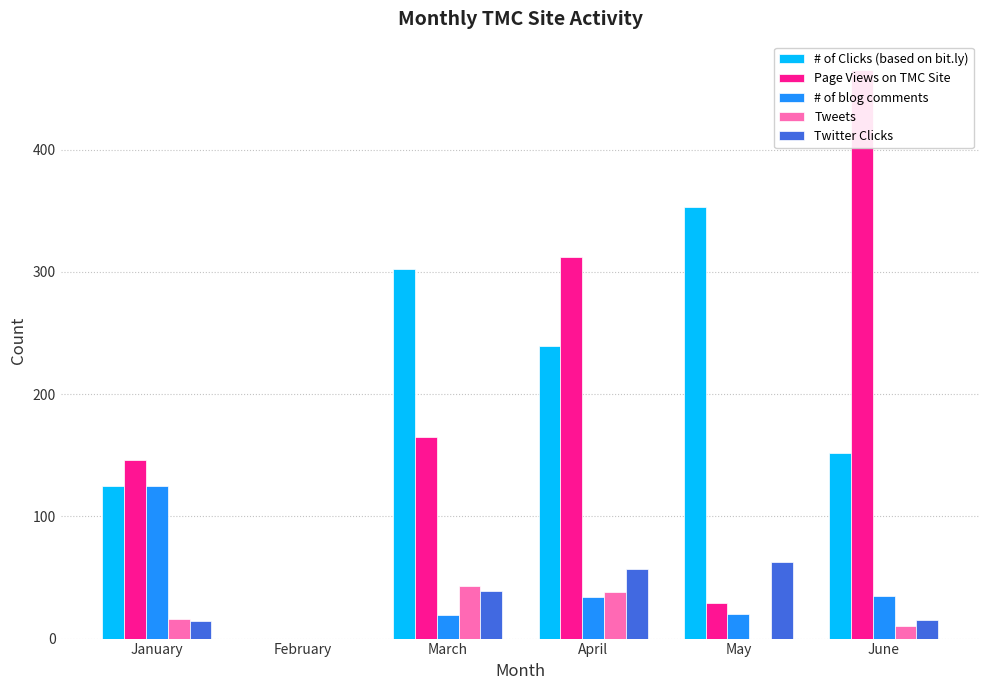

The Twitter Clicks series shows 14 at January. True or false?

True